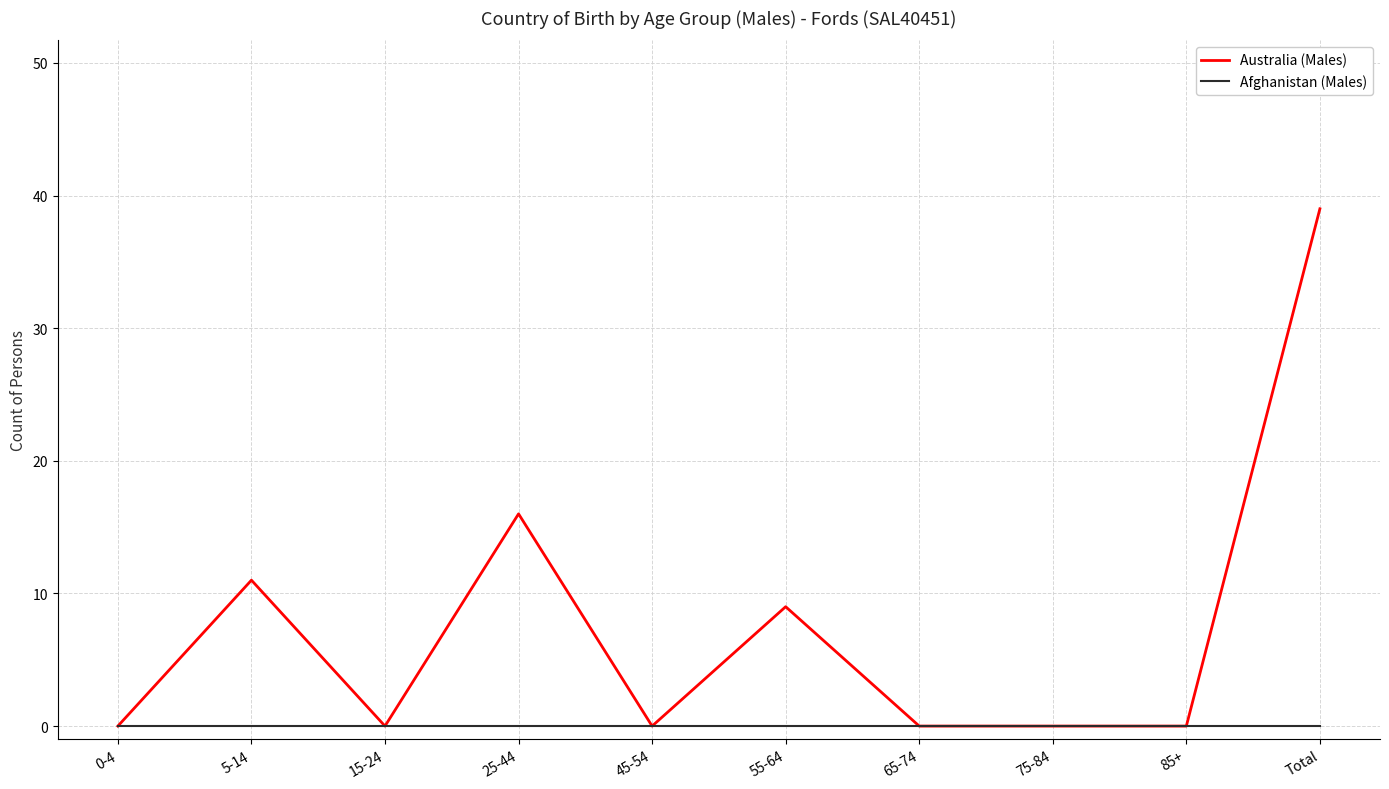

Reading left to right, extract all data points from this chart.

Australia (Males): 0-4=0	5-14=11	15-24=0	25-44=16	45-54=0	55-64=9	65-74=0	75-84=0	85+=0	Total=39
Afghanistan (Males): 0-4=0	5-14=0	15-24=0	25-44=0	45-54=0	55-64=0	65-74=0	75-84=0	85+=0	Total=0